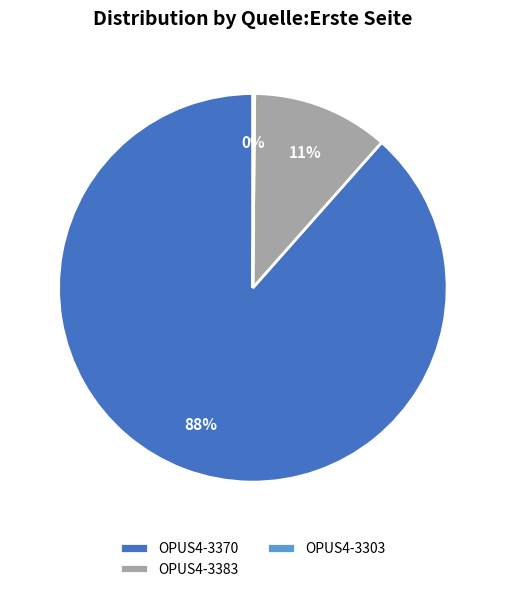

True or false: OPUS4-3370 accounts for 88% of the total.

True